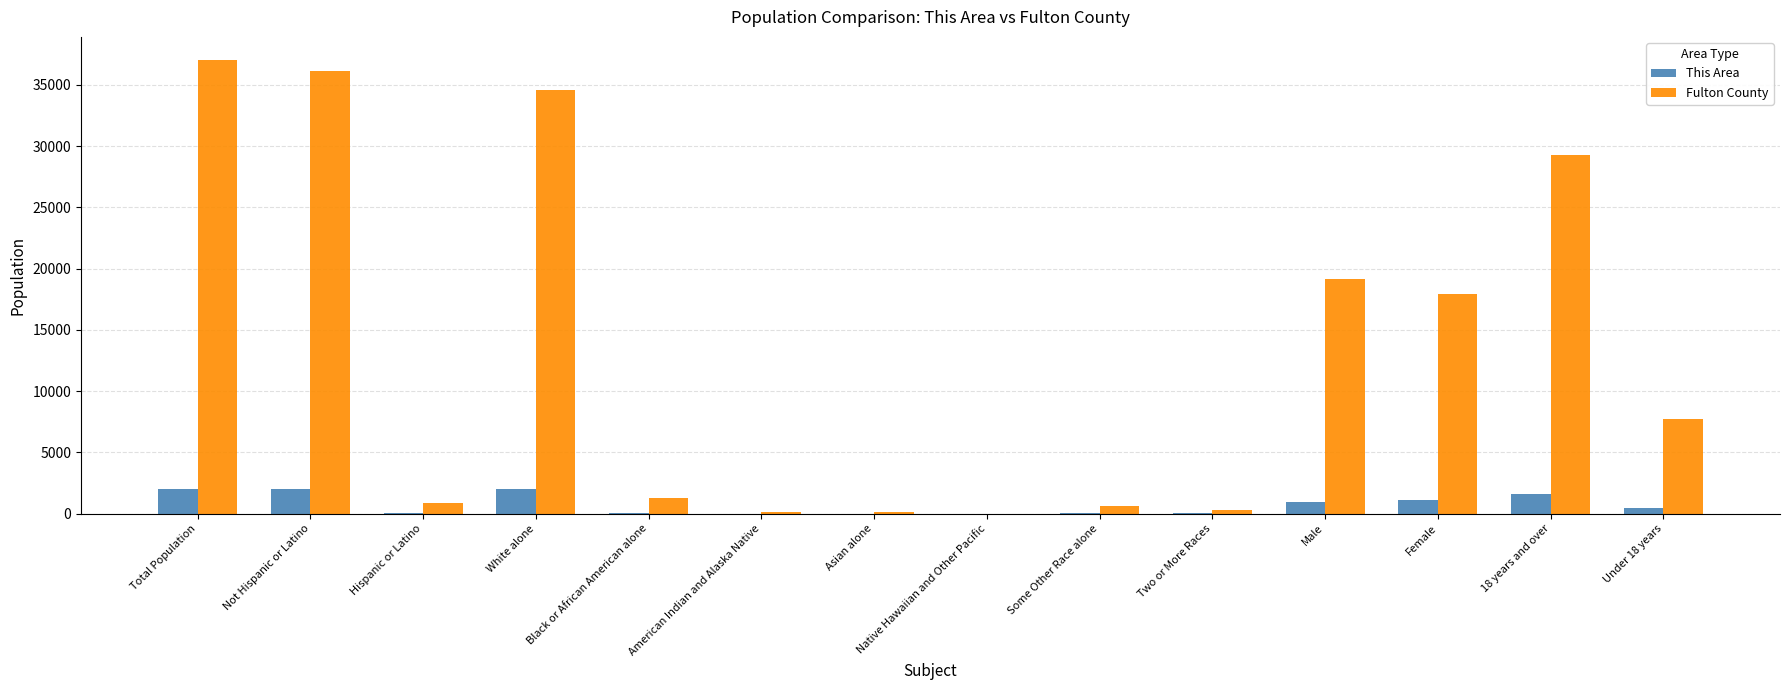

Is the value of This Area at White alone greater than the value of Fulton County at White alone?

No